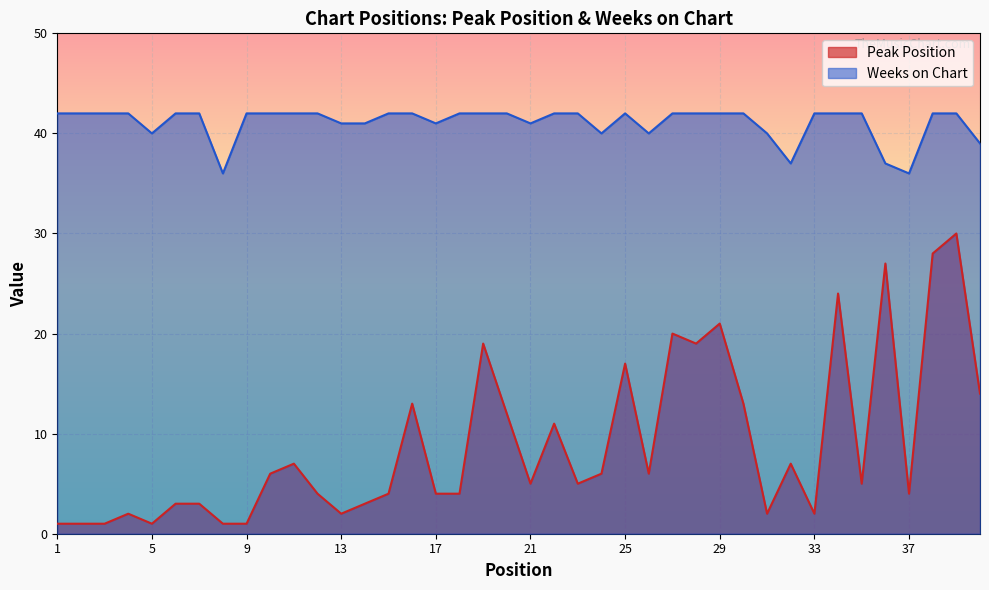

What is the approximate value of Peak Position at 22, to the nearest 10?

10